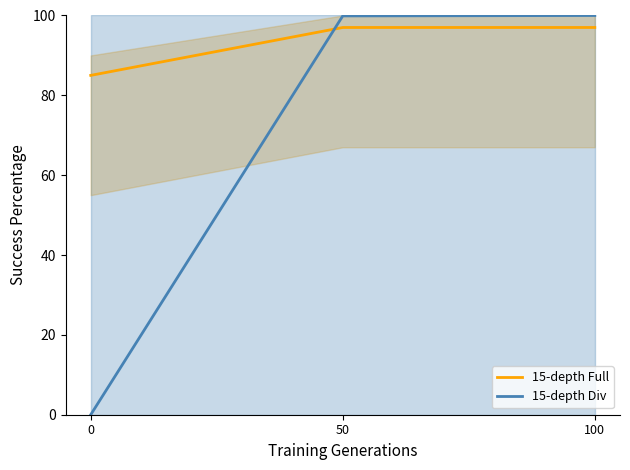

What are all the series names shown in the legend?

15-depth Full, 15-depth Div